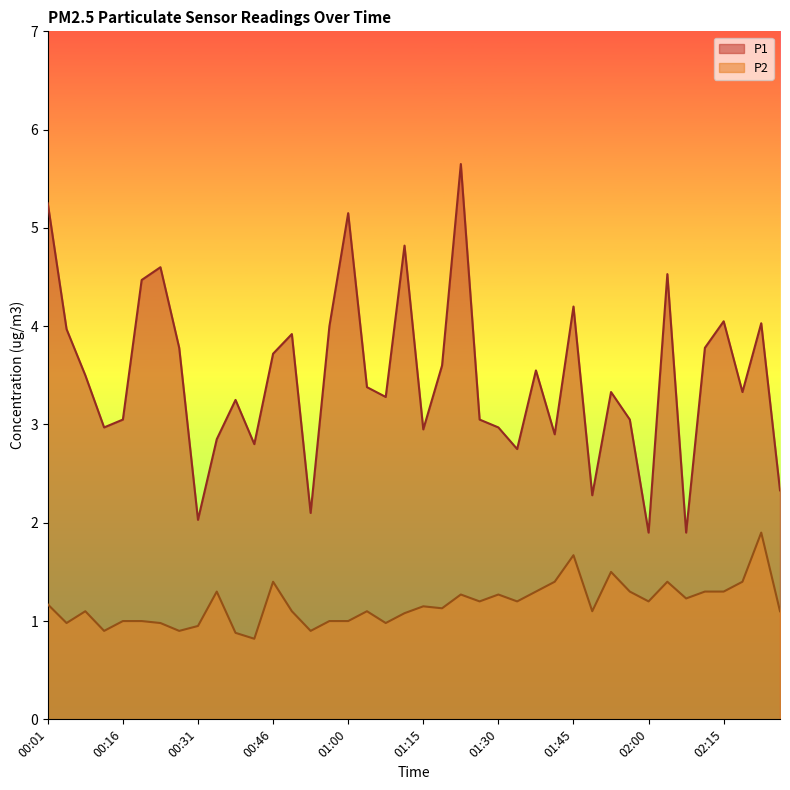

How many values in the P2 series are below 1?

9